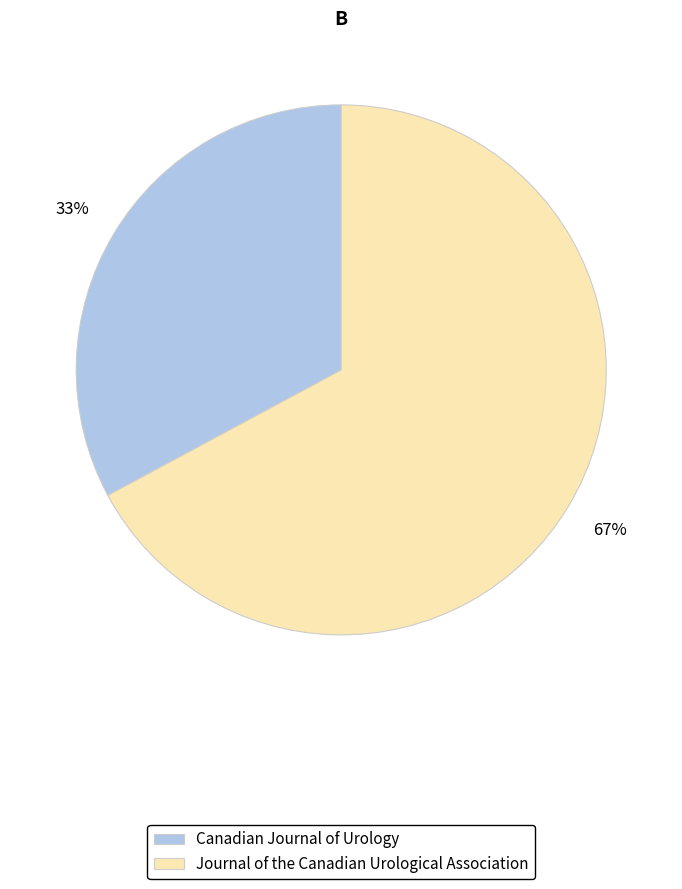

What is the smallest slice in the pie chart?

Canadian Journal of Urology